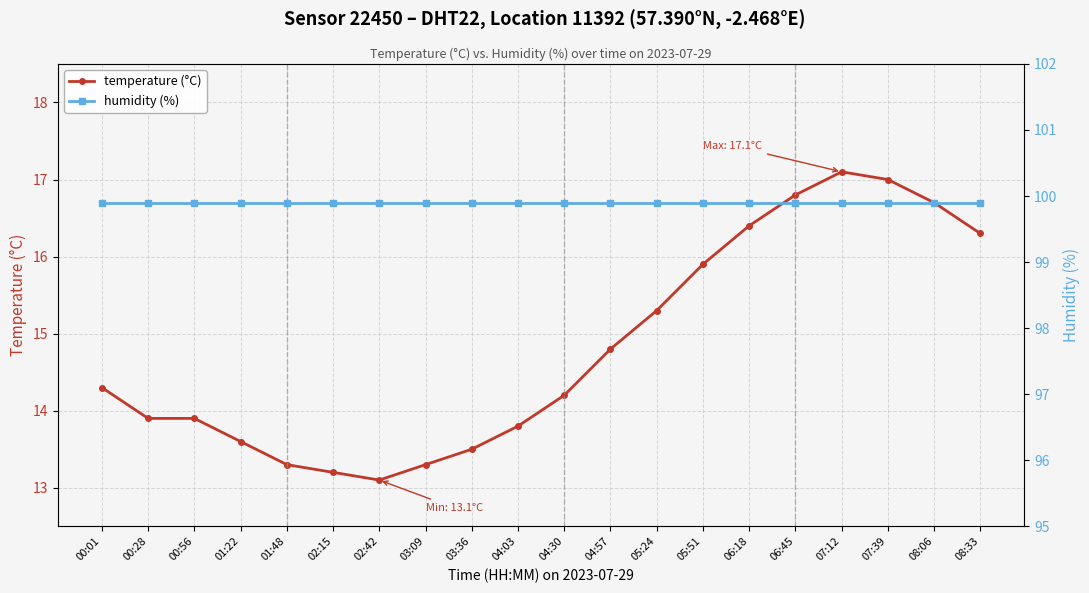

True or false: temperature (°C) and humidity (%) cross at least once.

False